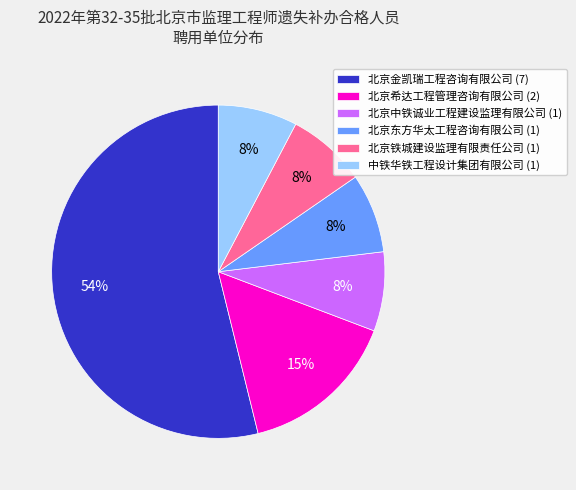

Combined, do 北京铁城建设监理有限责任公司 (1) and 北京东方华太工程咨询有限公司 (1) account for over 50%?

No